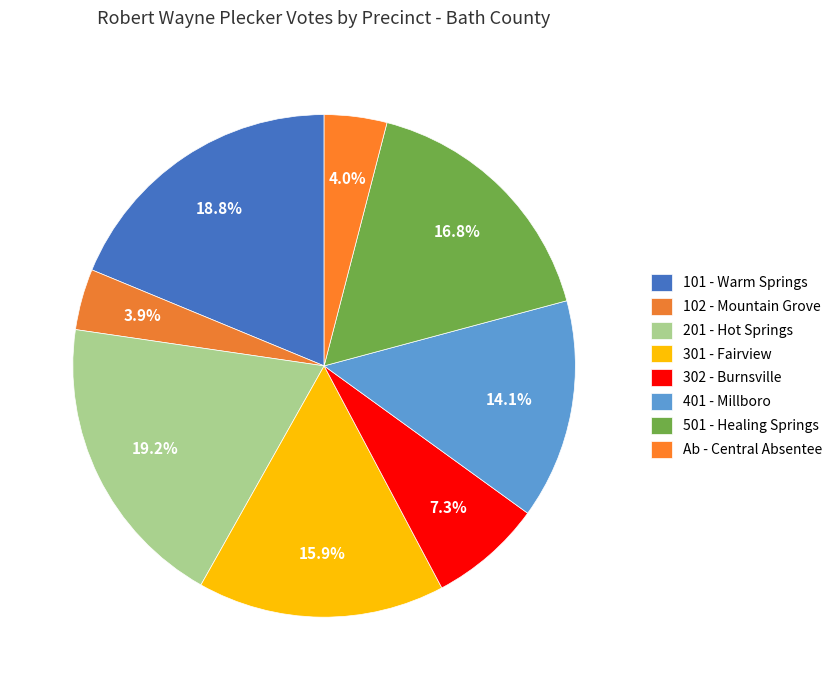

Rank the categories by value from lowest to highest.

102 - Mountain Grove, Ab - Central Absentee, 302 - Burnsville, 401 - Millboro, 301 - Fairview, 501 - Healing Springs, 101 - Warm Springs, 201 - Hot Springs